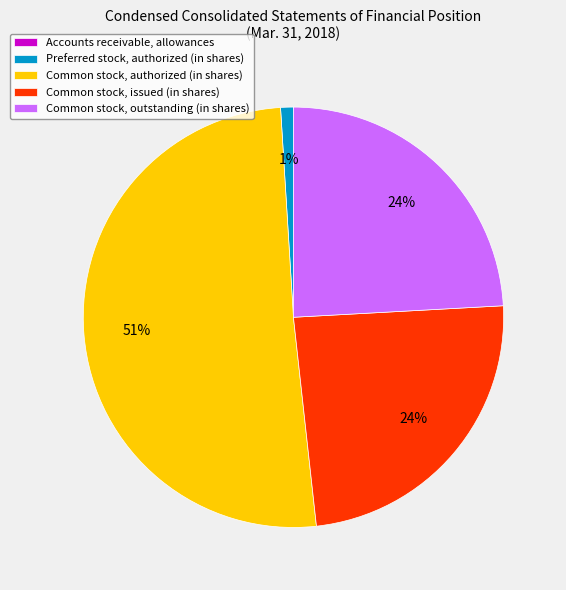

To the nearest percent, what portion does Preferred stock, authorized (in shares) represent?

1%